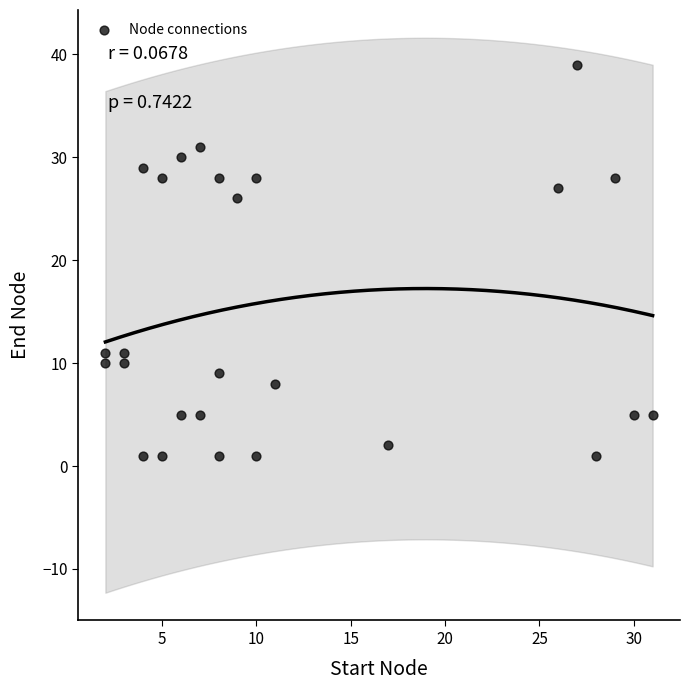

What Y value in the scatter plot is closest to 20?

26